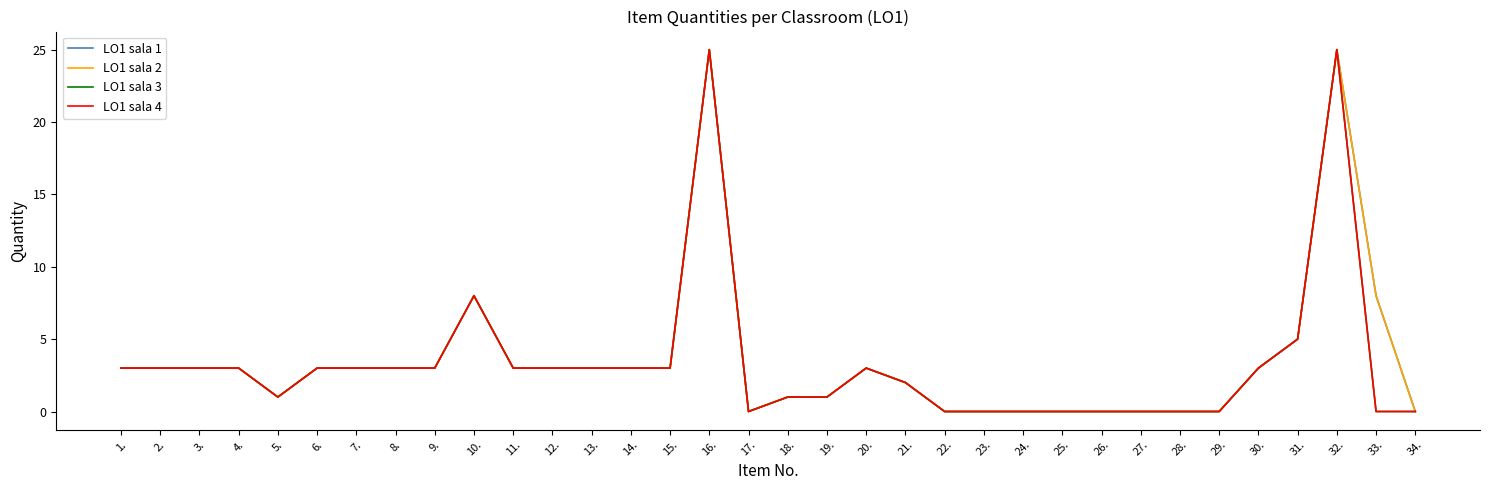

Reading left to right, list all the values displayed in this chart.

LO1 sala 1: 1.=3	2.=3	3.=3	4.=3	5.=1	6.=3	7.=3	8.=3	9.=3	10.=8	11.=3	12.=3	13.=3	14.=3	15.=3	16.=25	17.=0	18.=1	19.=1	20.=3	21.=2	22.=0	23.=0	24.=0	25.=0	26.=0	27.=0	28.=0	29.=0	30.=3	31.=5	32.=25	33.=8	34.=0
LO1 sala 2: 1.=3	2.=3	3.=3	4.=3	5.=1	6.=3	7.=3	8.=3	9.=3	10.=8	11.=3	12.=3	13.=3	14.=3	15.=3	16.=25	17.=0	18.=1	19.=1	20.=3	21.=2	22.=0	23.=0	24.=0	25.=0	26.=0	27.=0	28.=0	29.=0	30.=3	31.=5	32.=25	33.=8	34.=0
LO1 sala 3: 1.=3	2.=3	3.=3	4.=3	5.=1	6.=3	7.=3	8.=3	9.=3	10.=8	11.=3	12.=3	13.=3	14.=3	15.=3	16.=25	17.=0	18.=1	19.=1	20.=3	21.=2	22.=0	23.=0	24.=0	25.=0	26.=0	27.=0	28.=0	29.=0	30.=3	31.=5	32.=25	33.=0	34.=0
LO1 sala 4: 1.=3	2.=3	3.=3	4.=3	5.=1	6.=3	7.=3	8.=3	9.=3	10.=8	11.=3	12.=3	13.=3	14.=3	15.=3	16.=25	17.=0	18.=1	19.=1	20.=3	21.=2	22.=0	23.=0	24.=0	25.=0	26.=0	27.=0	28.=0	29.=0	30.=3	31.=5	32.=25	33.=0	34.=0